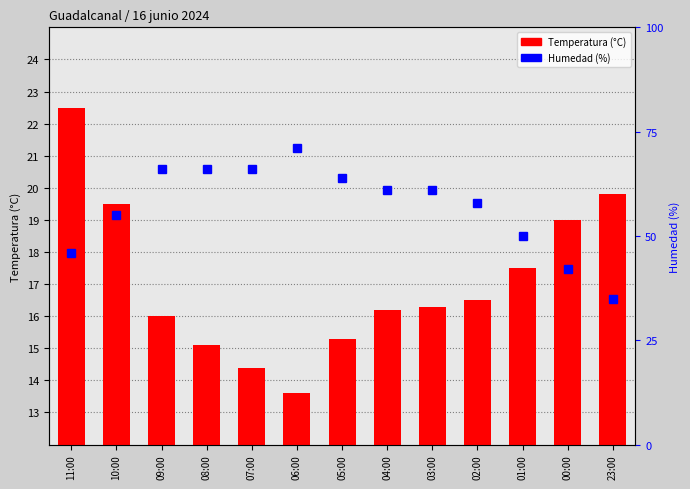

List the series in order of their peak value, lowest first.

Temperatura (°C), Humedad (%)